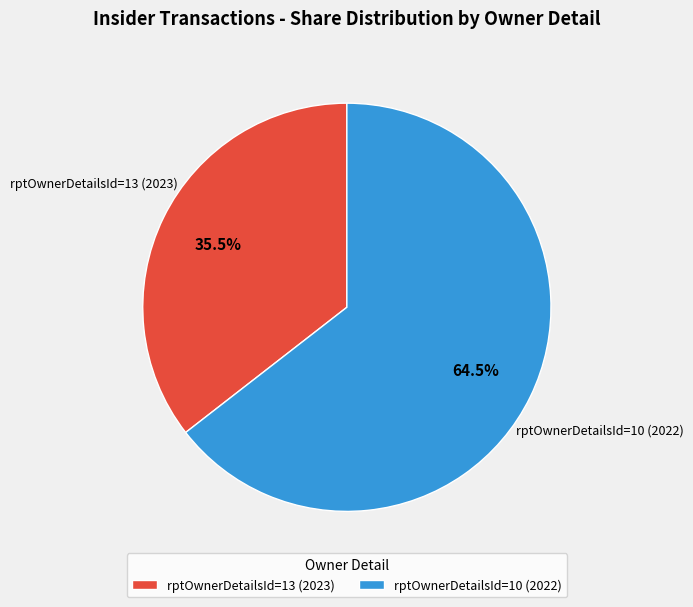

Count the number of slices in the pie.

2